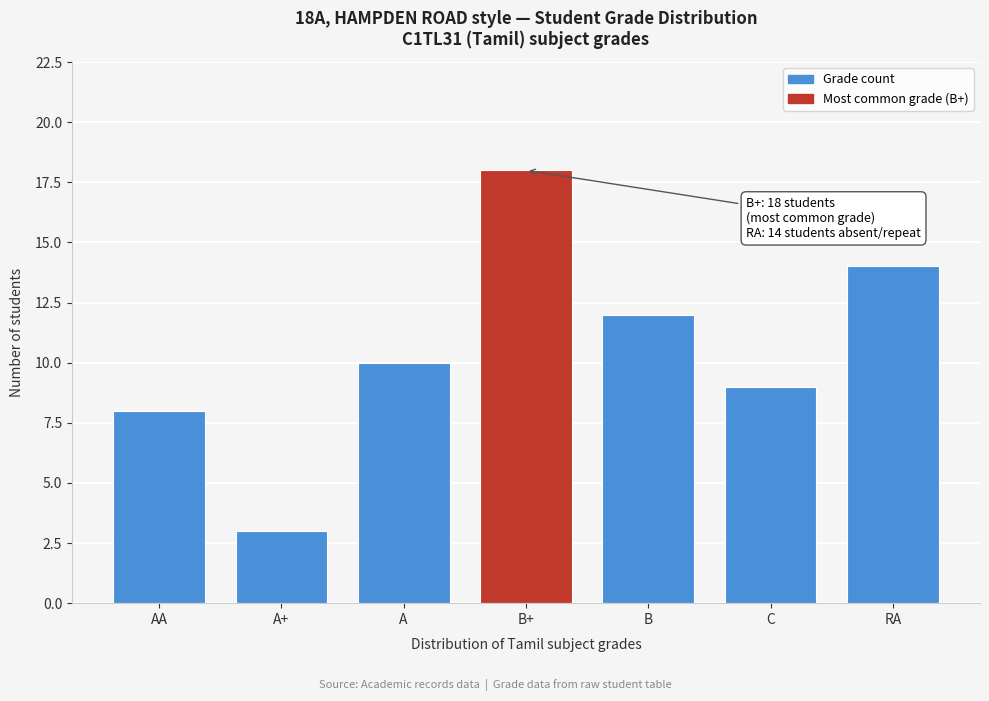

Reading left to right, what are all the values shown in this chart?

8	3	10	18	12	9	14